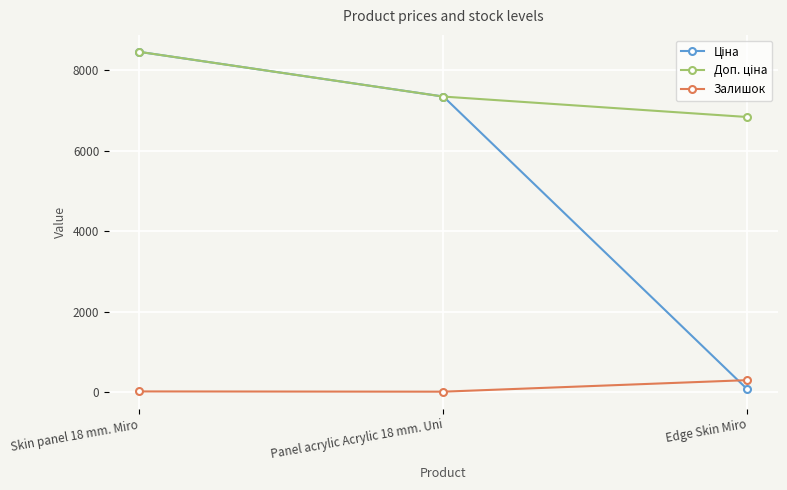

What position from the right is Panel acrylic Acrylic 18 mm. Uni?

2